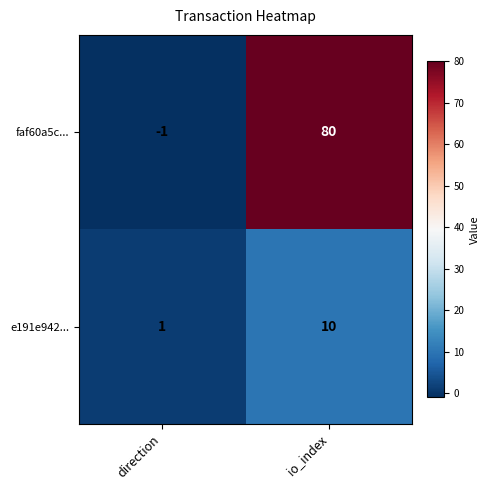

How many distinct data groups are displayed?

2